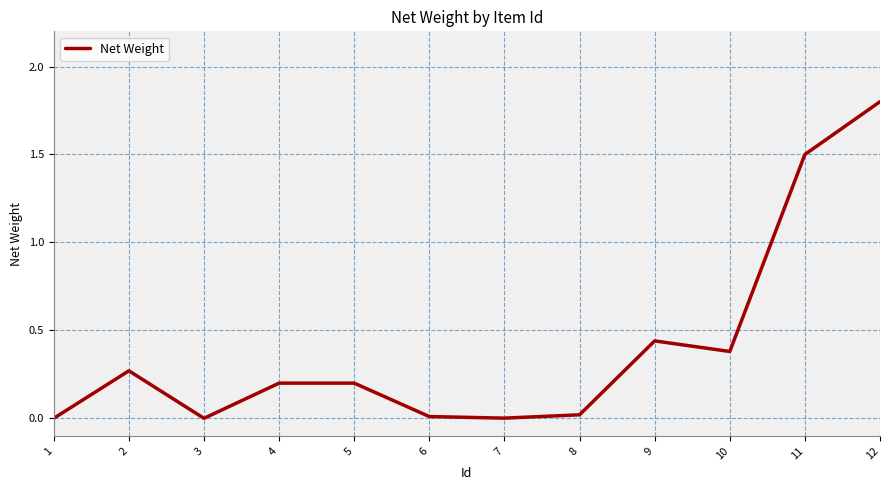

What is the difference between the values at 12 and 3?

1.8